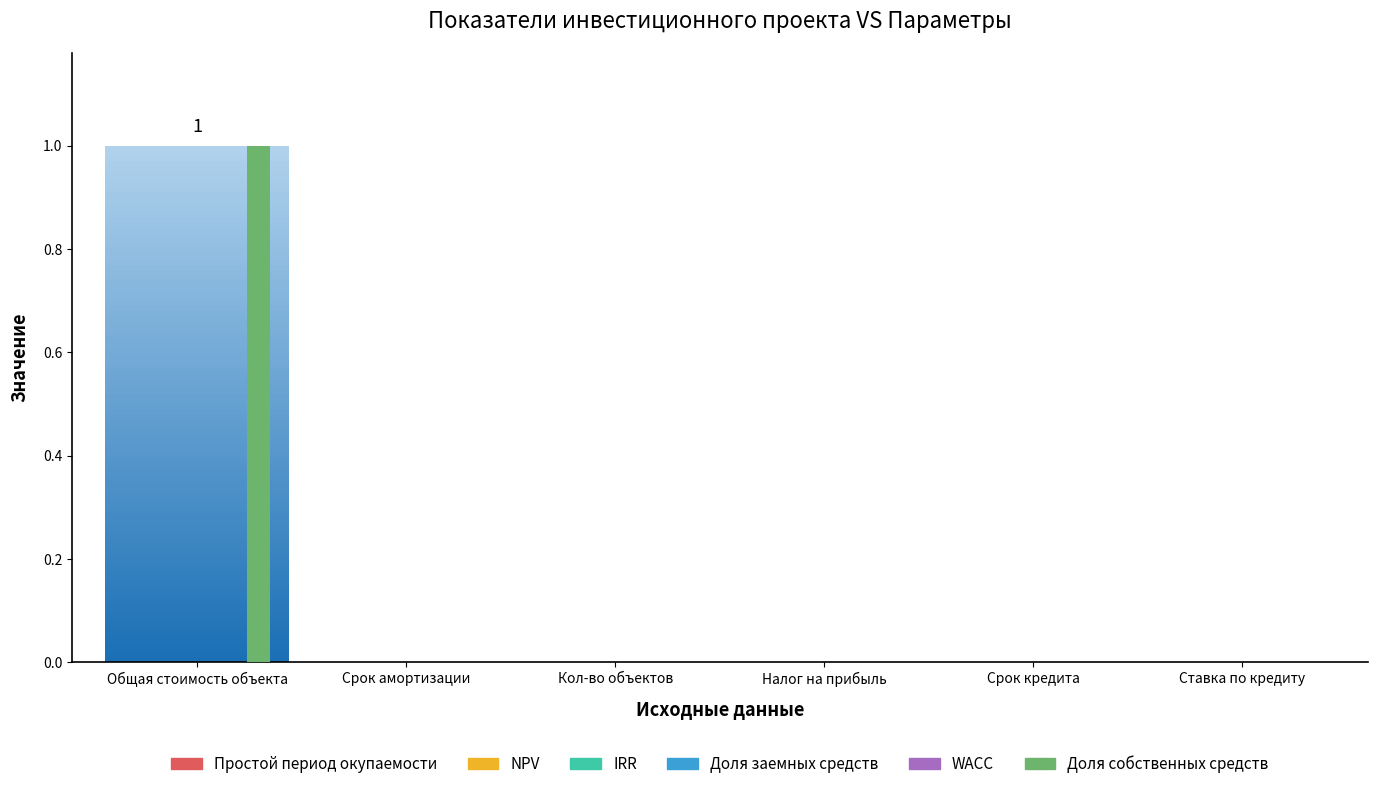

Reading right to left, what are all the values shown in this chart?

Простой период окупаемости: 0	0	0	0	0	0
NPV: 0	0	0	0	0	0
IRR: 0	0	0	0	0	0
Доля заемных средств: 0	0	0	0	0	0
WACC: 0	0	0	0	0	0
Доля собственных средств: 0	0	0	0	0	1